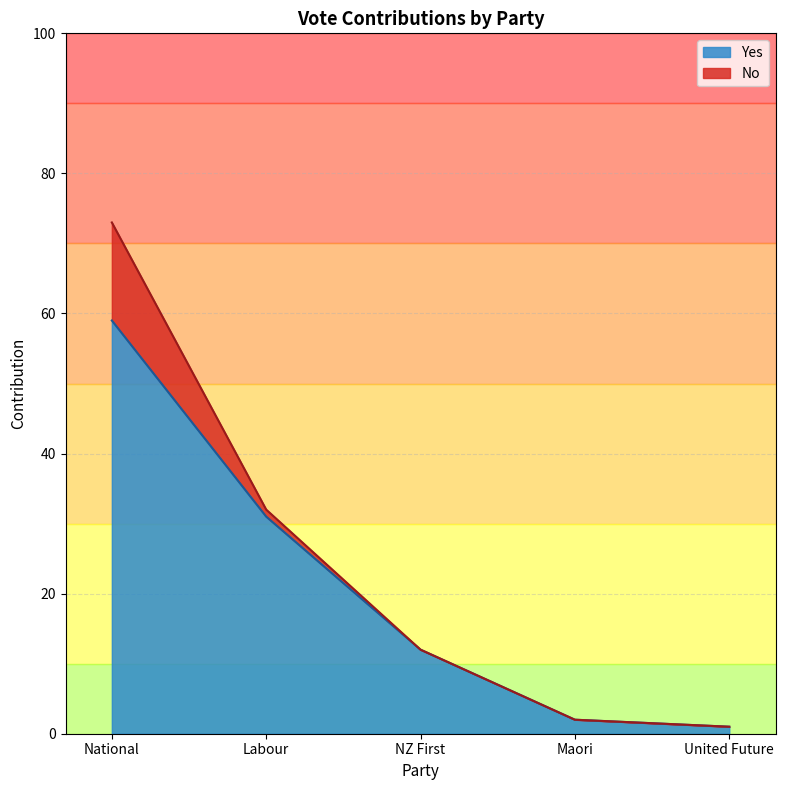

At which category is the sum across all series the highest?

National